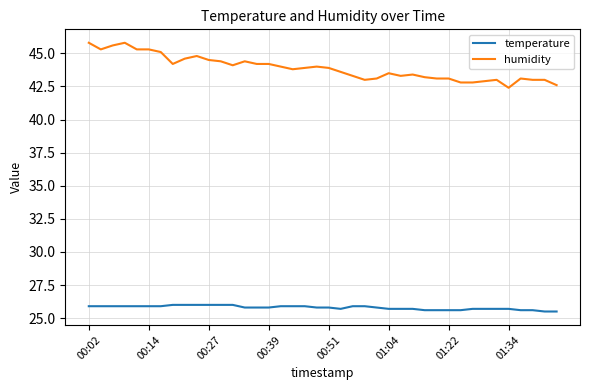

What is the highest value of the humidity series?

45.8